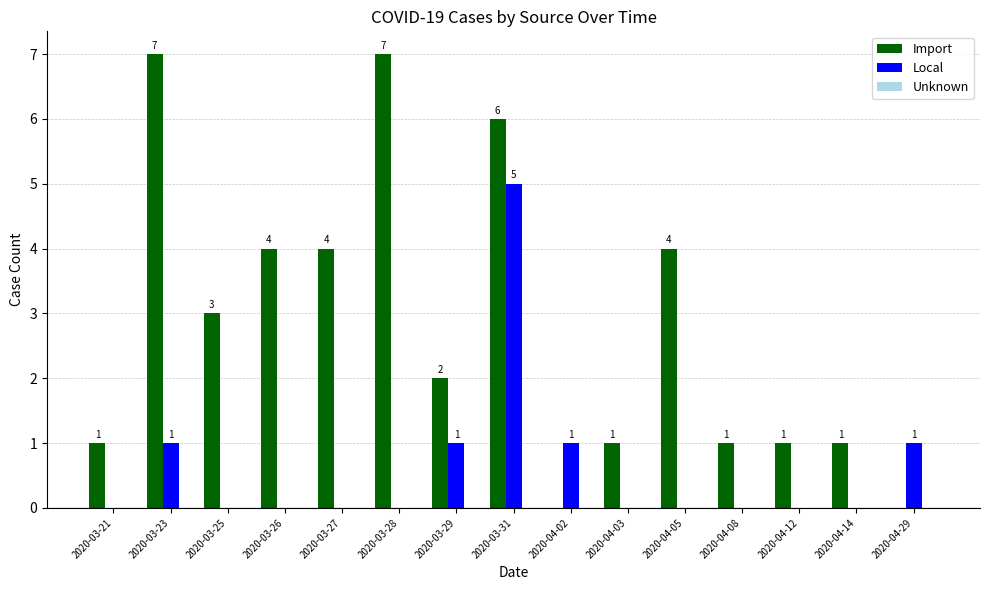

Count the number of categories in the chart.

15